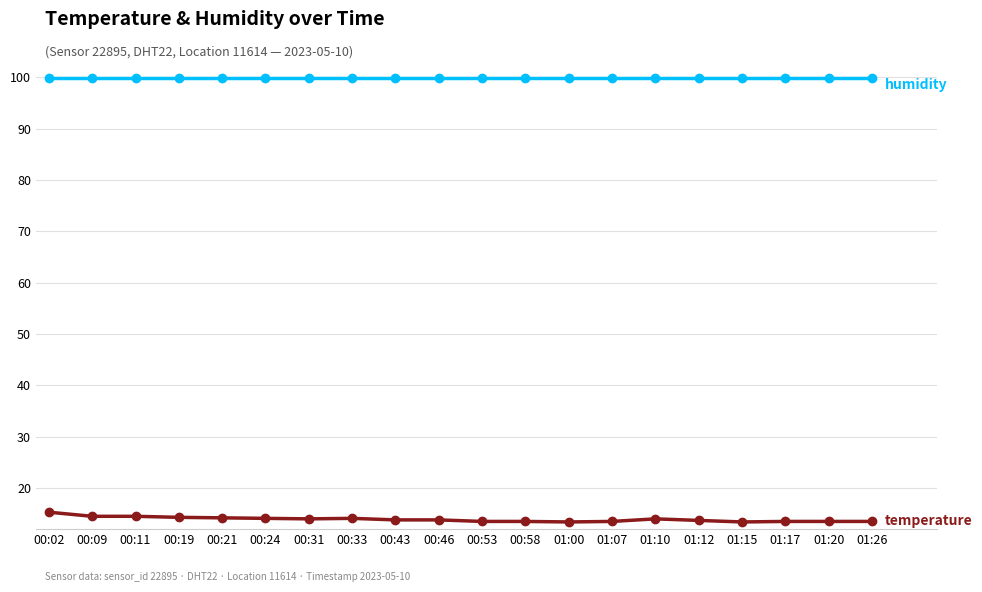

What is the maximum value shown in the chart?

99.9